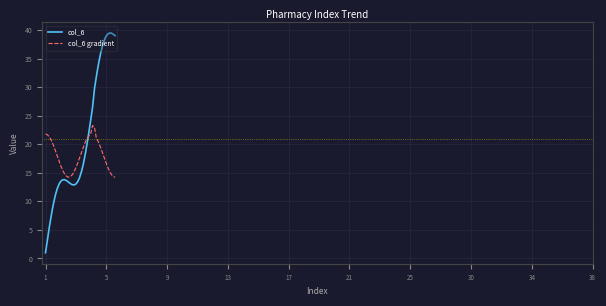

How many categories are shown in the chart?

300